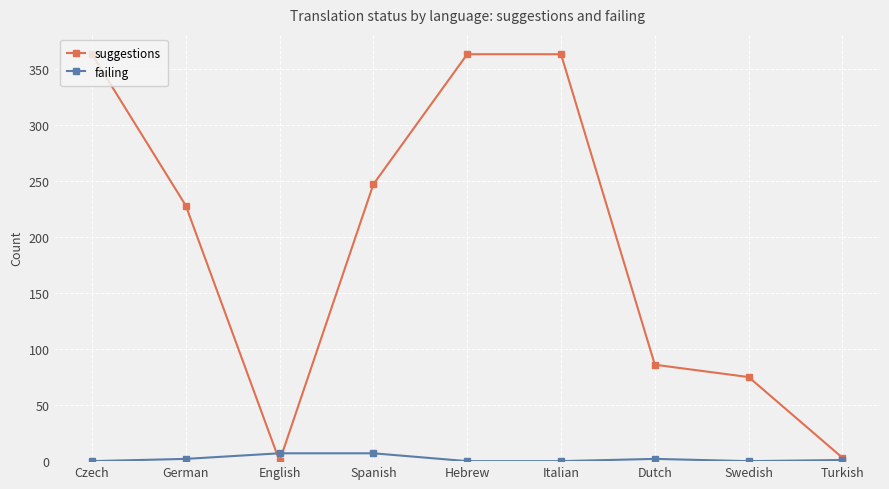

Where do suggestions and failing first cross each other?

German and English